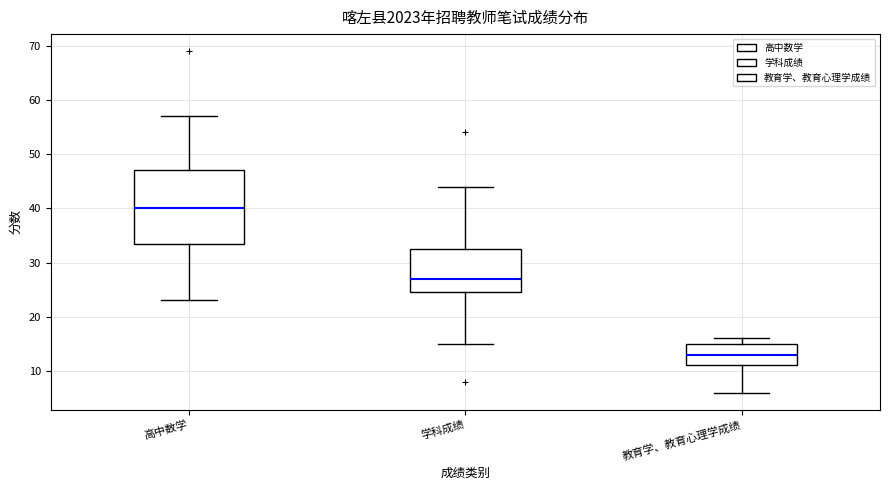

Where does the upper whisker of the box for 学科成绩 end on the y-axis? The values are not printed on the chart, so give them approximately, as read against the axis.

44